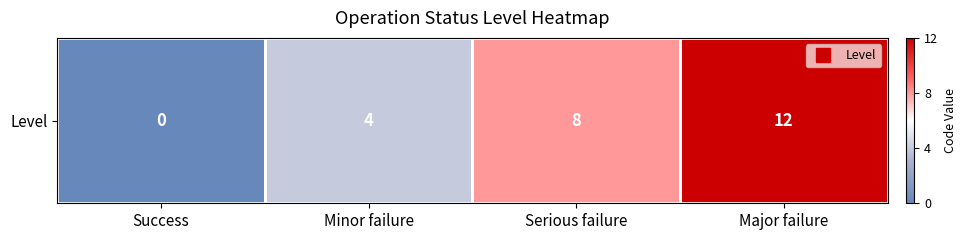

Where does the data first go above 8?

Major failure